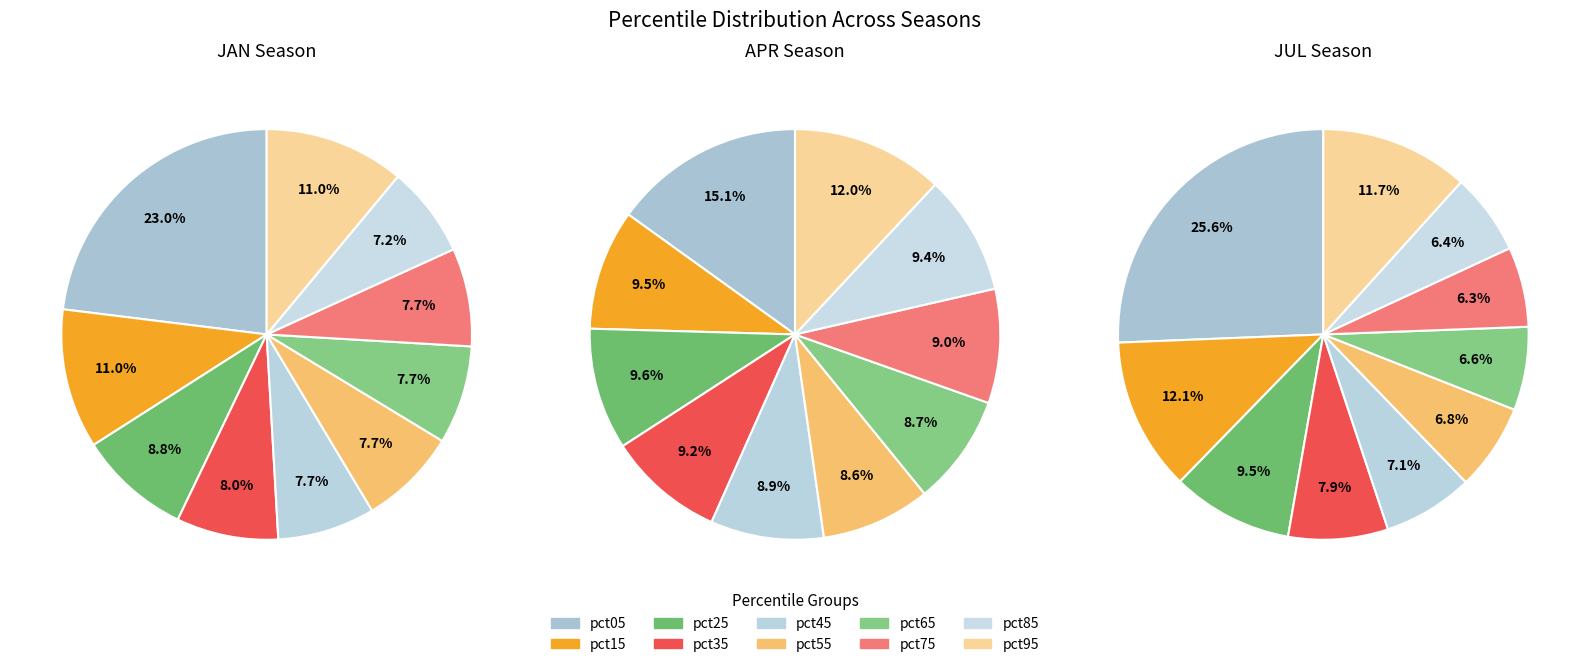

To the nearest percent, what is the combined percentage of pct15 and pct35?

19%